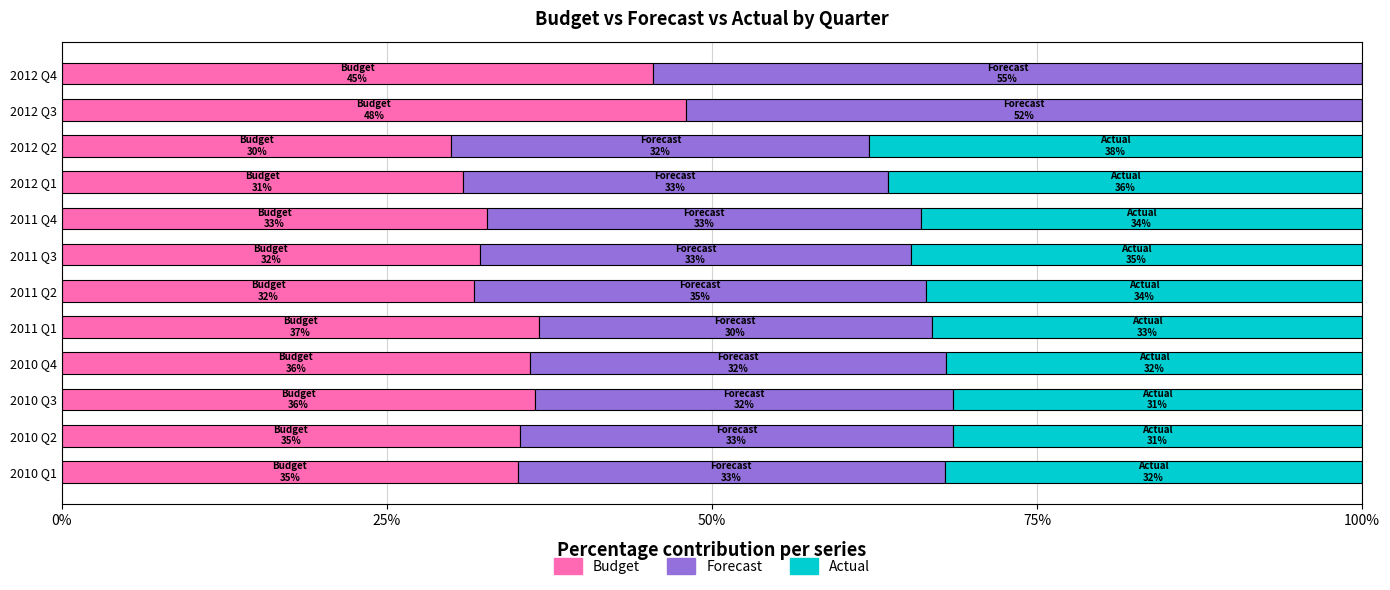

At which label does Budget reach its peak?

2012 Q3